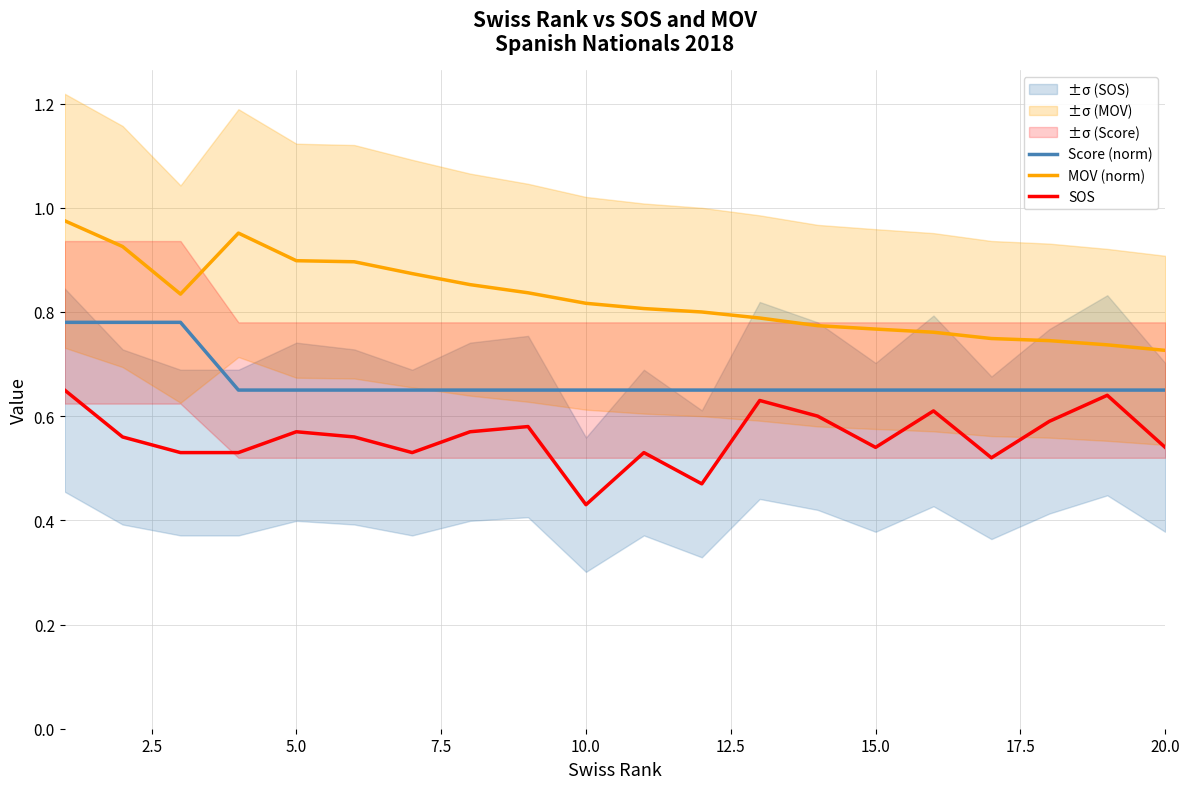

True or false: SOS has a value of 0.2 at 10.0.

False